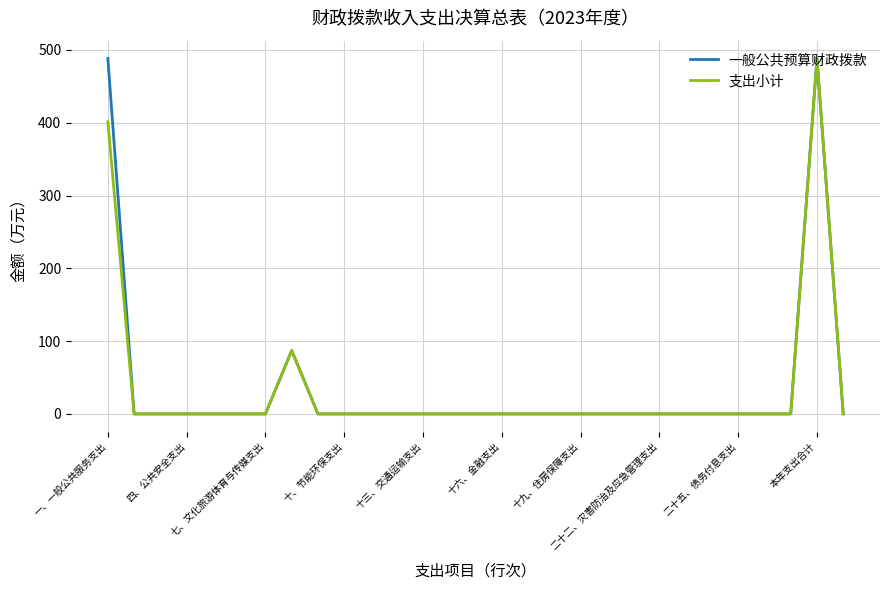

What is the maximum value shown in the chart?

488.4